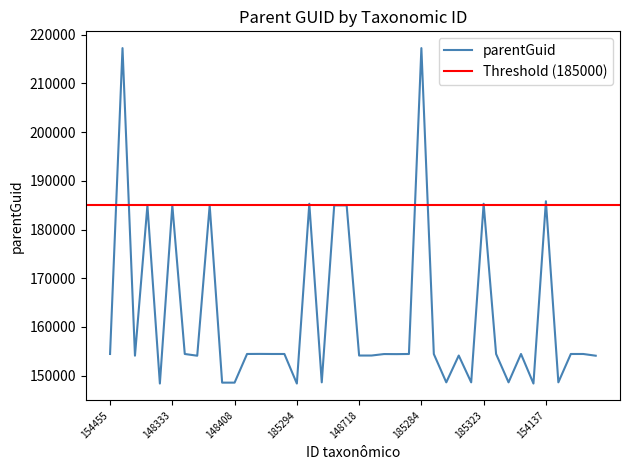

At which label does the data first exceed 154451?

248397